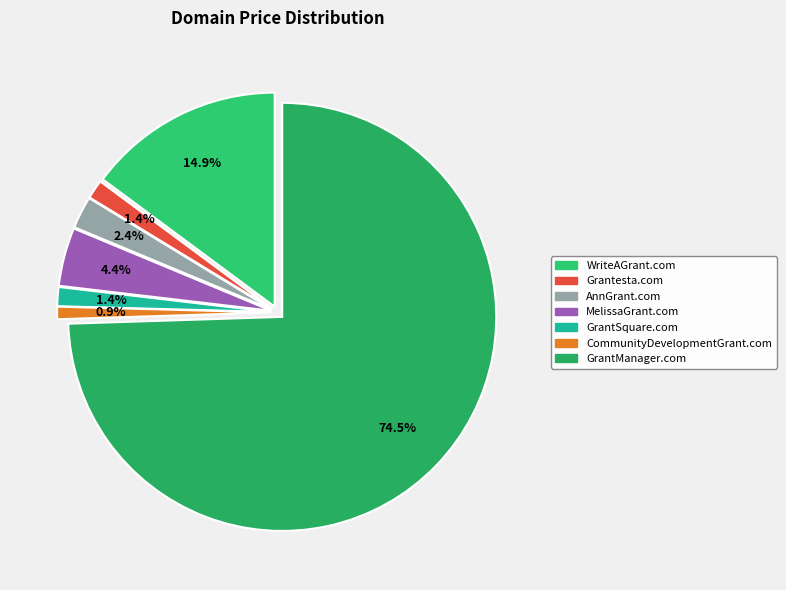

What is the majority slice?

GrantManager.com